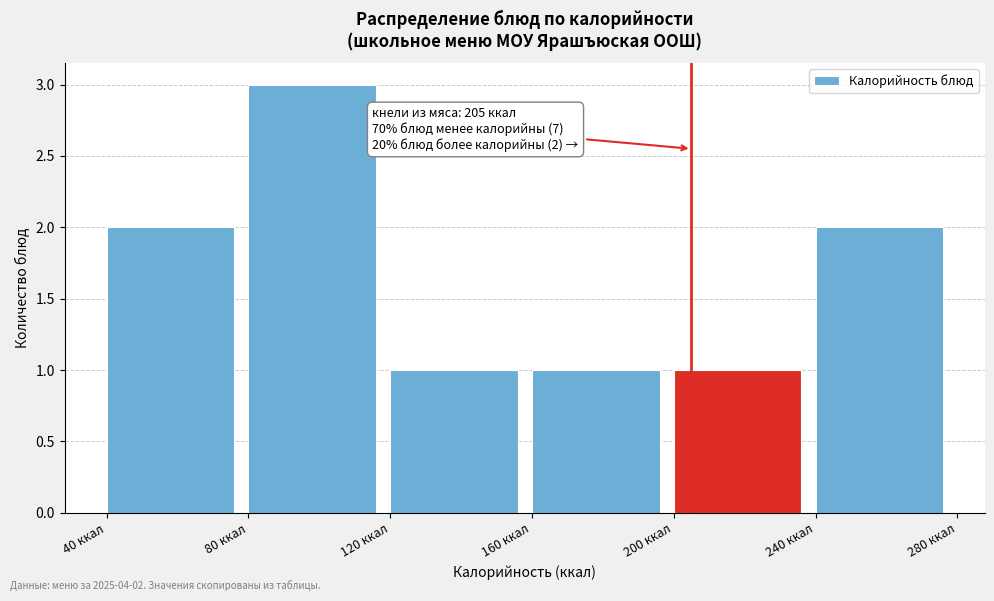

Which range on the x-axis has the tallest bar?

80 to 120